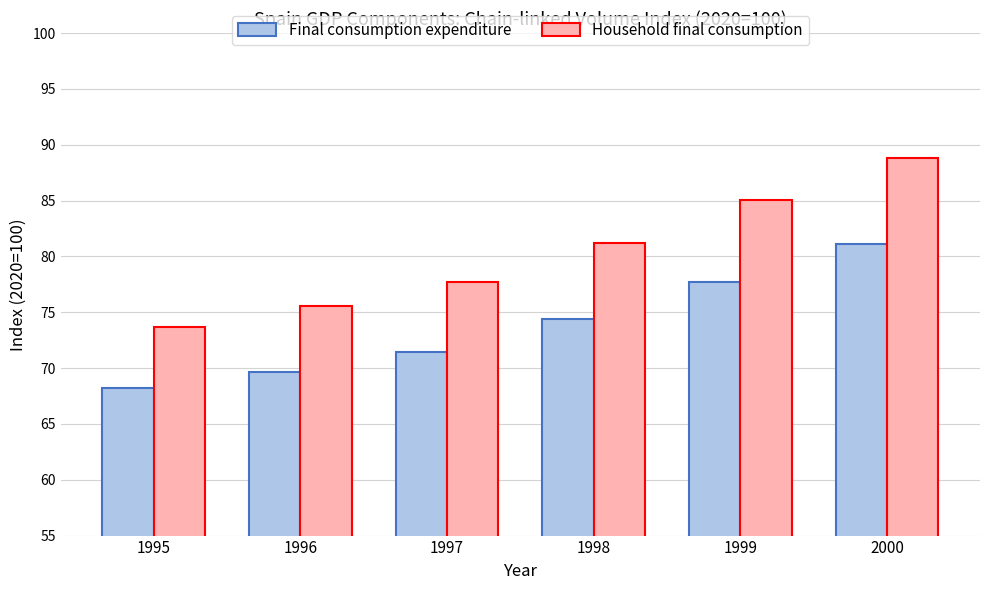

What is the difference between the second highest and second lowest values in the Final consumption expenditure series?

8.1